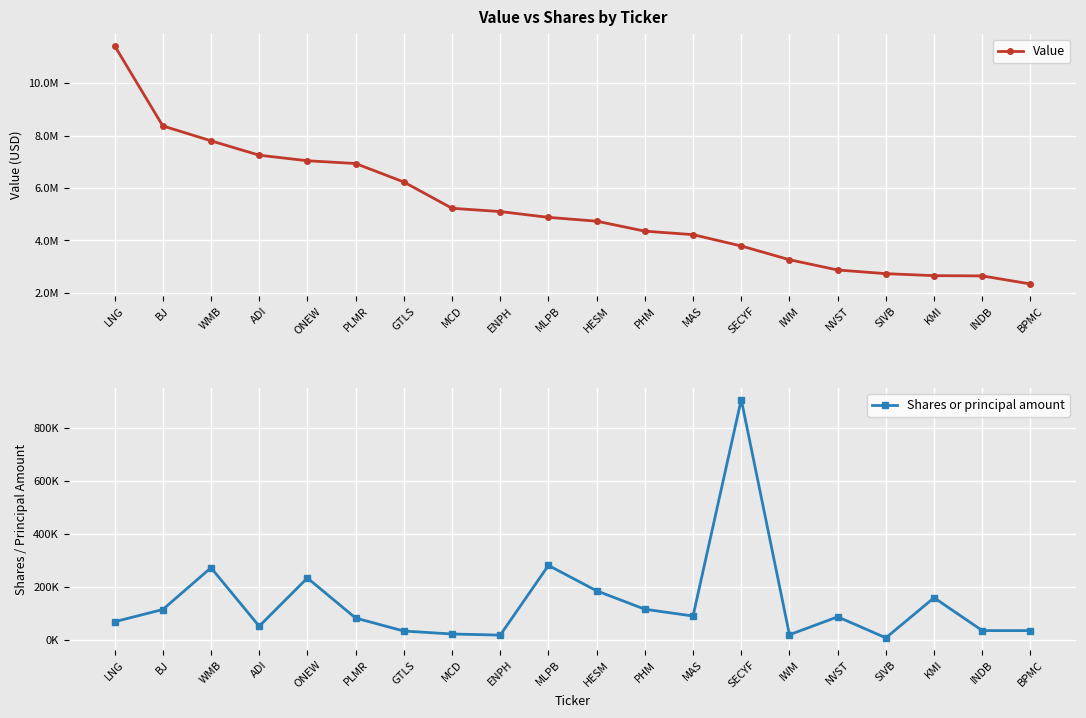

Which series has the widest spread of values?

Value